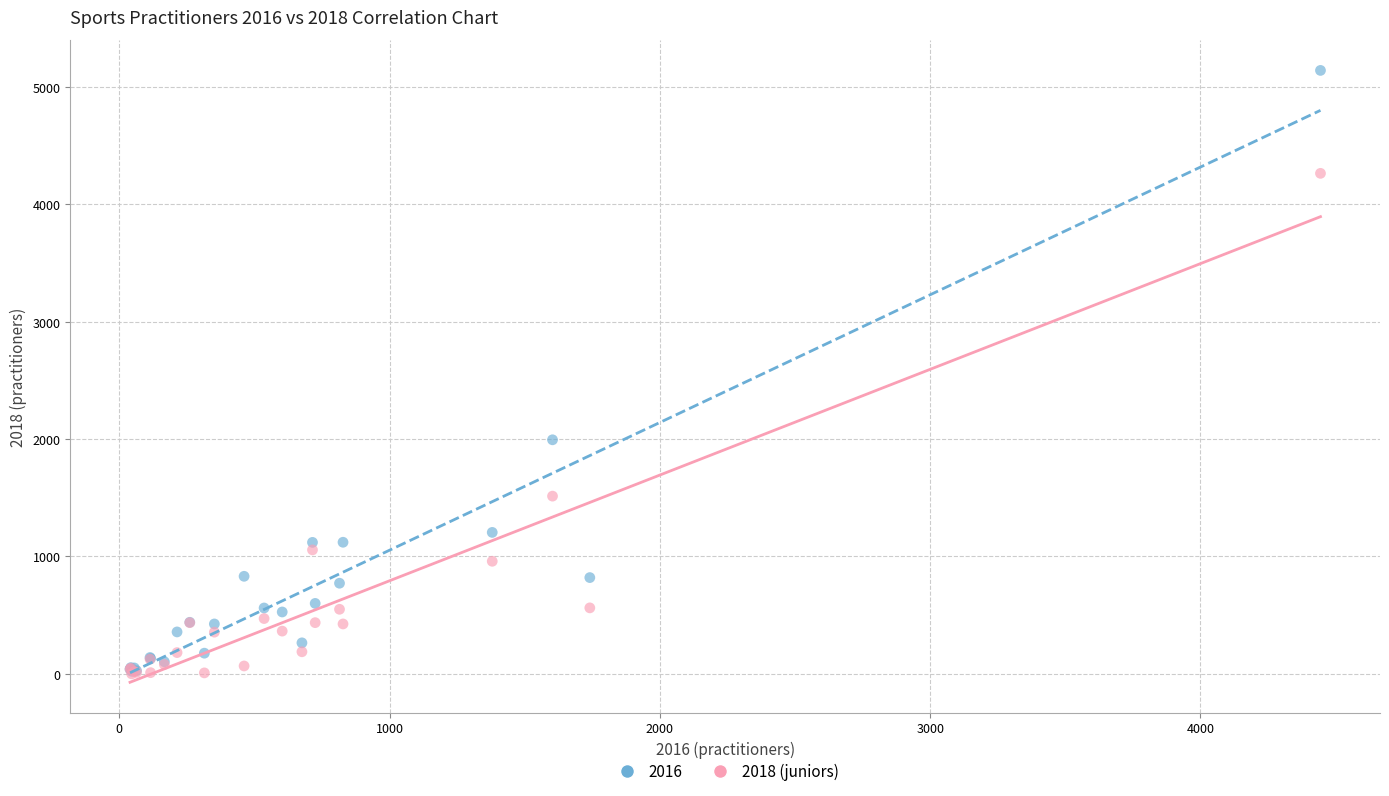

Across all series, what Y value is closest to 2570?

1994